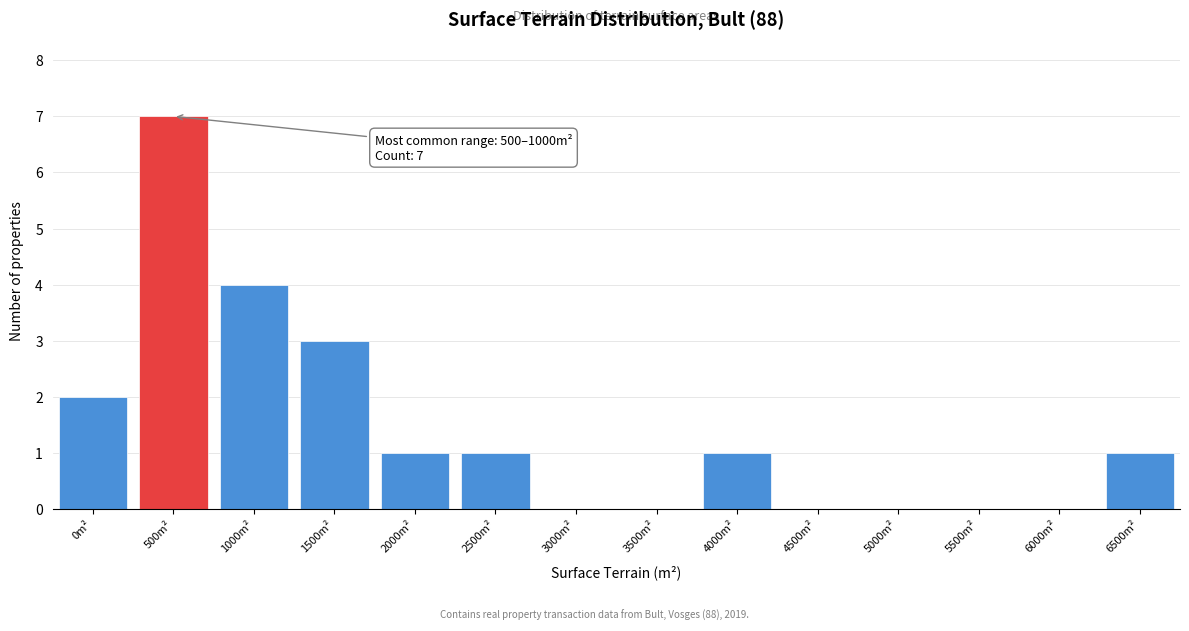

Reading left to right, list all the values displayed in this chart.

0m²=2	500m²=7	1000m²=4	1500m²=3	2000m²=1	2500m²=1	3000m²=0	3500m²=0	4000m²=1	4500m²=0	5000m²=0	5500m²=0	6000m²=0	6500m²=1